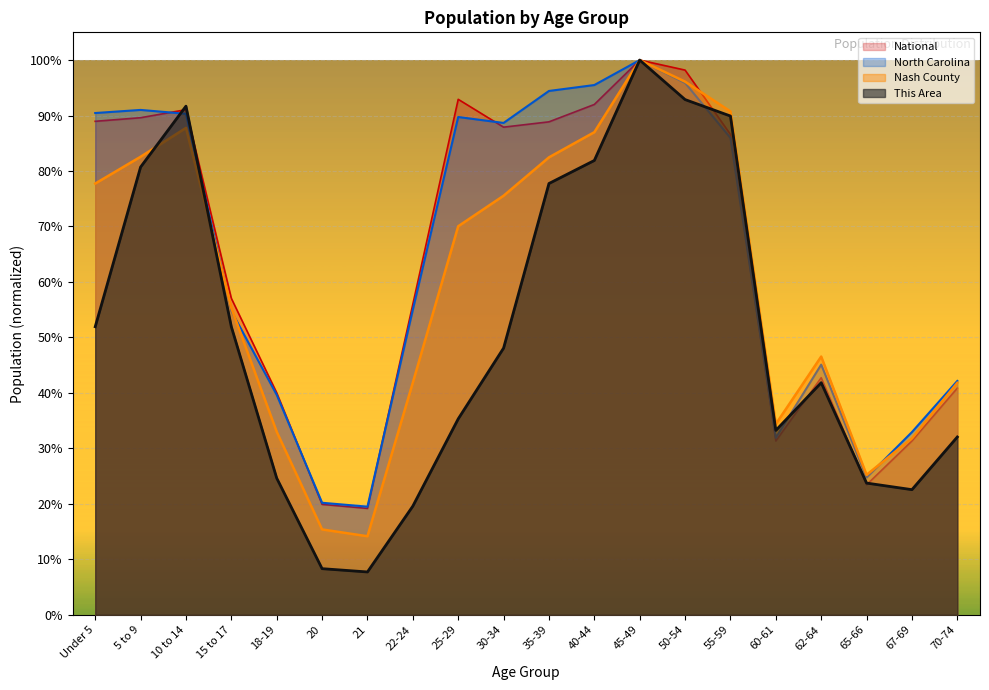

At which category is the sum across all series the highest?

45-49